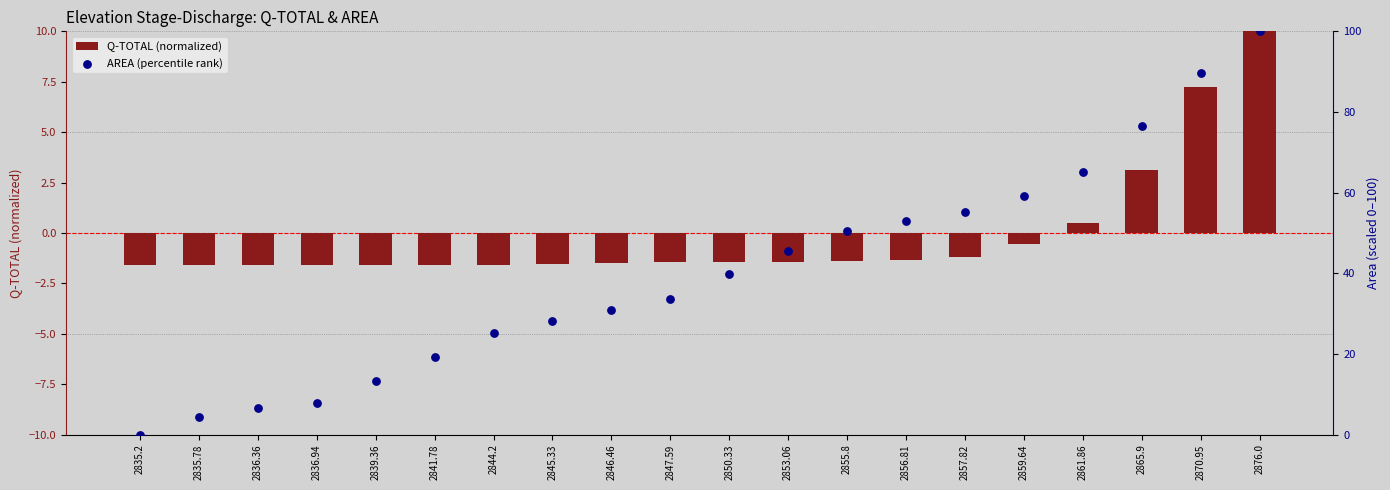

What is the total value across all series at 2855.8?

49.2